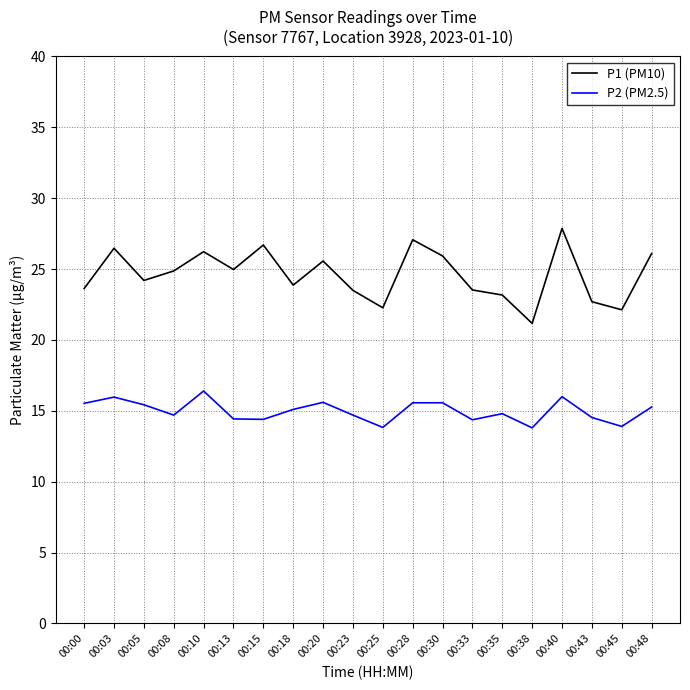

What is the difference between the maximum and minimum values in the P2 (PM2.5) series?

2.6